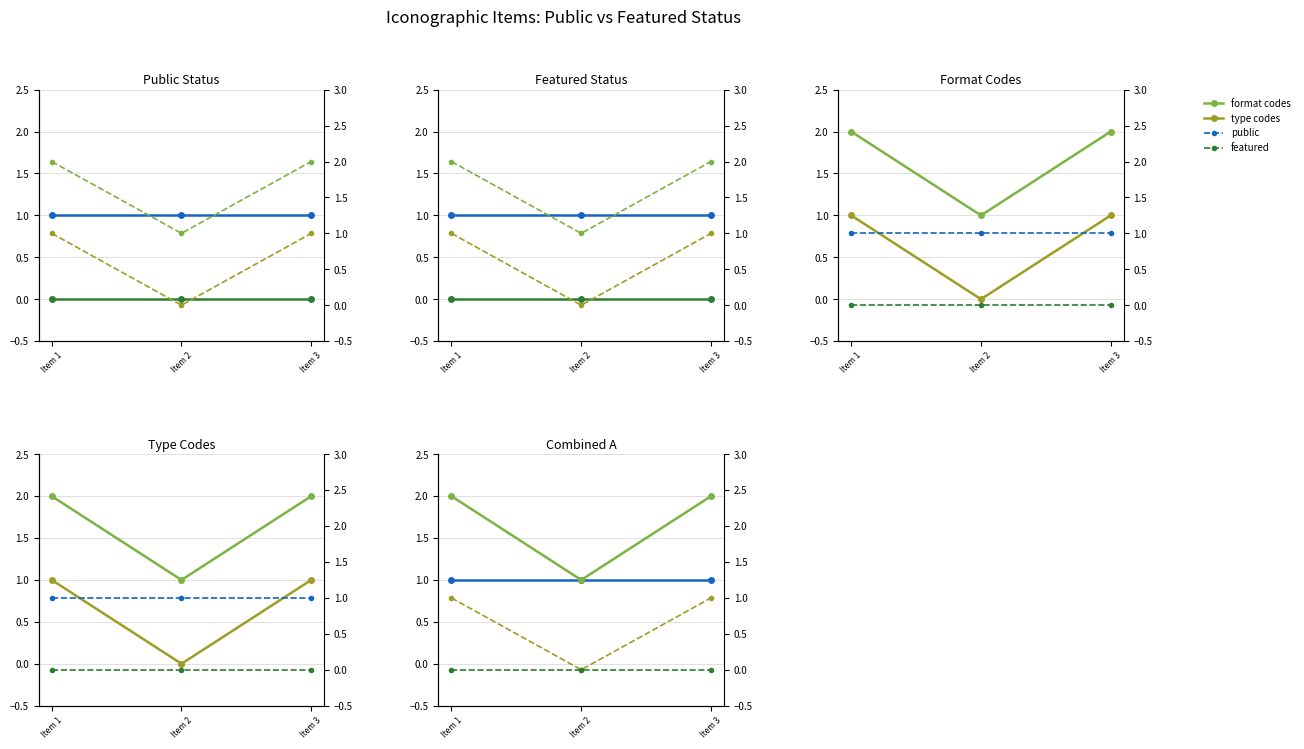

Reading right to left, transcribe all the data shown in this chart.

public: Item 3=1	Item 2=1	Item 1=1
featured: Item 3=0	Item 2=0	Item 1=0
format codes: Item 3=2	Item 2=1	Item 1=2
type codes: Item 3=1	Item 2=0	Item 1=1